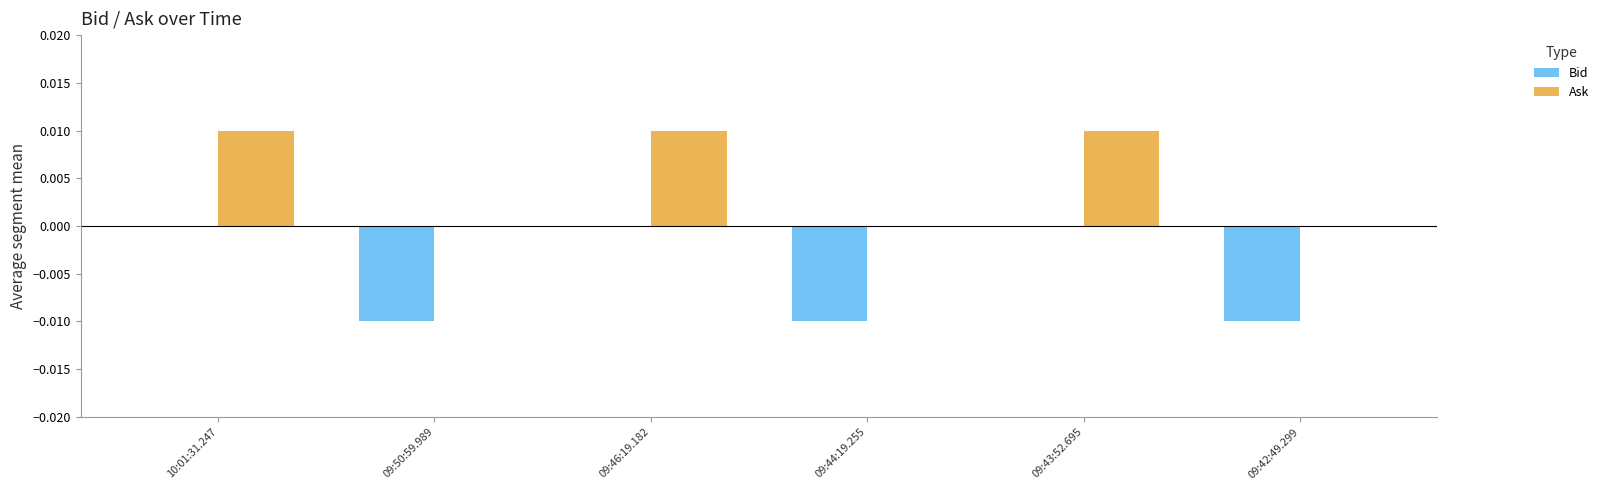

Which series has the largest total across all categories?

Ask